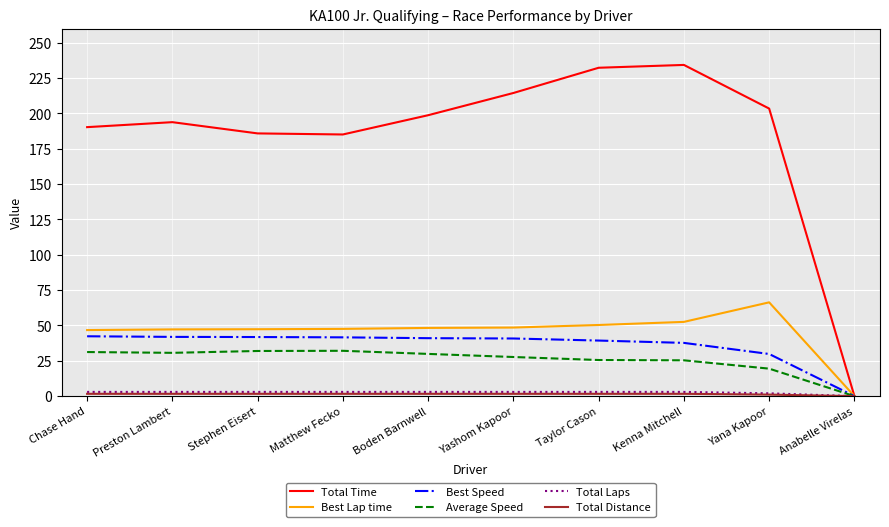

True or false: Average Speed has a value of 13.2 at Taylor Cason.

False